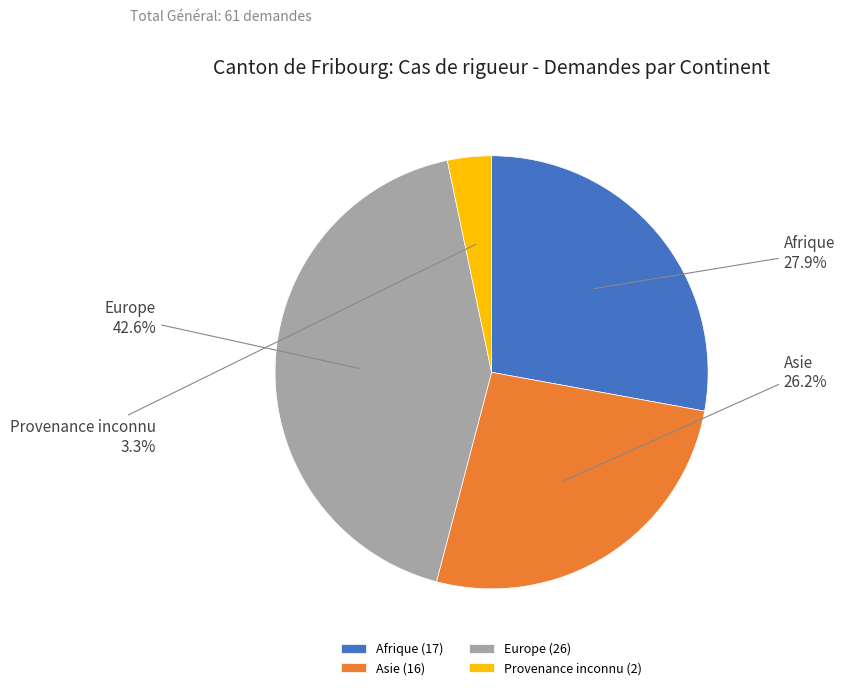

Do Europe and Asie together represent more than half of the pie?

Yes